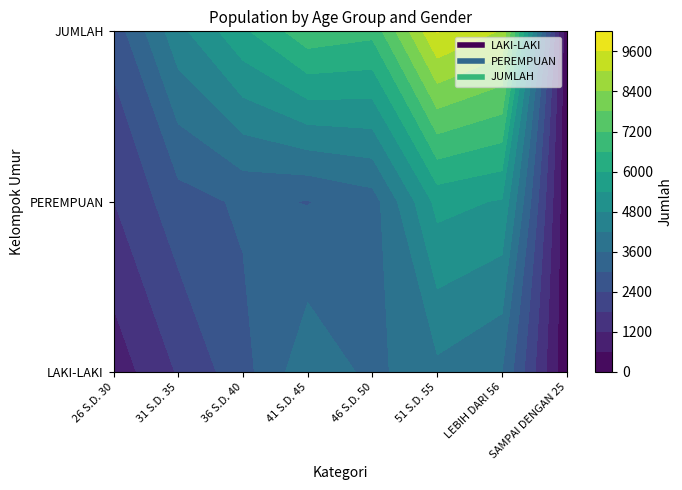

What is the sum of the JUMLAH values at 36 S.D. 40 and LEBIH DARI 56?

14823